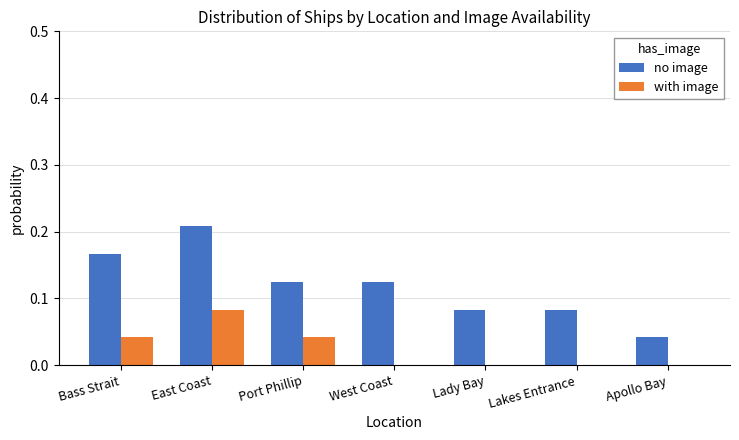

Is the value of no image at West Coast greater than the value of with image at Bass Strait?

Yes